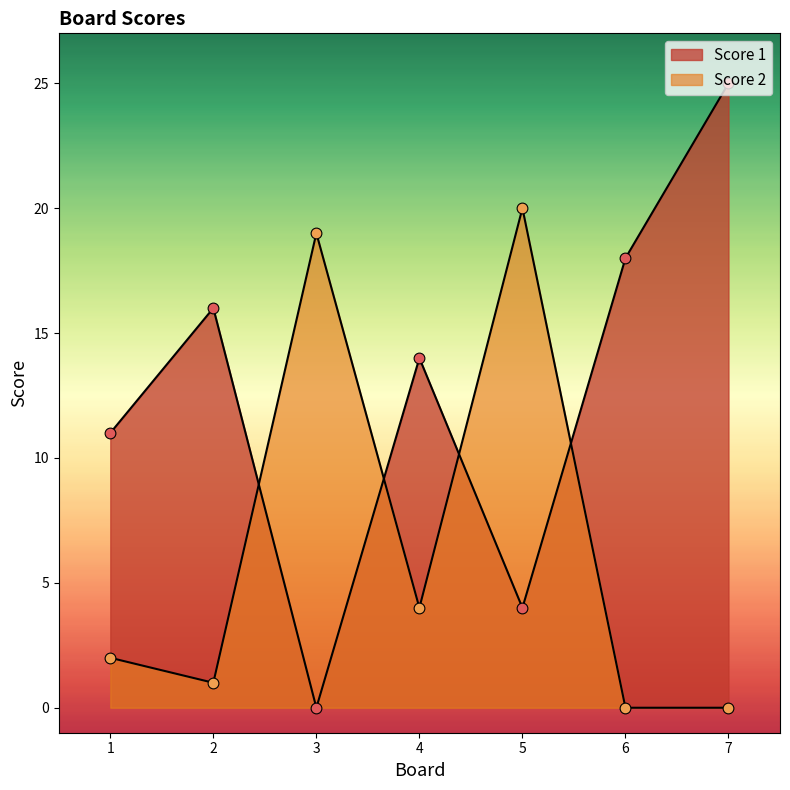

Which series contains the highest Y value?

Score 1